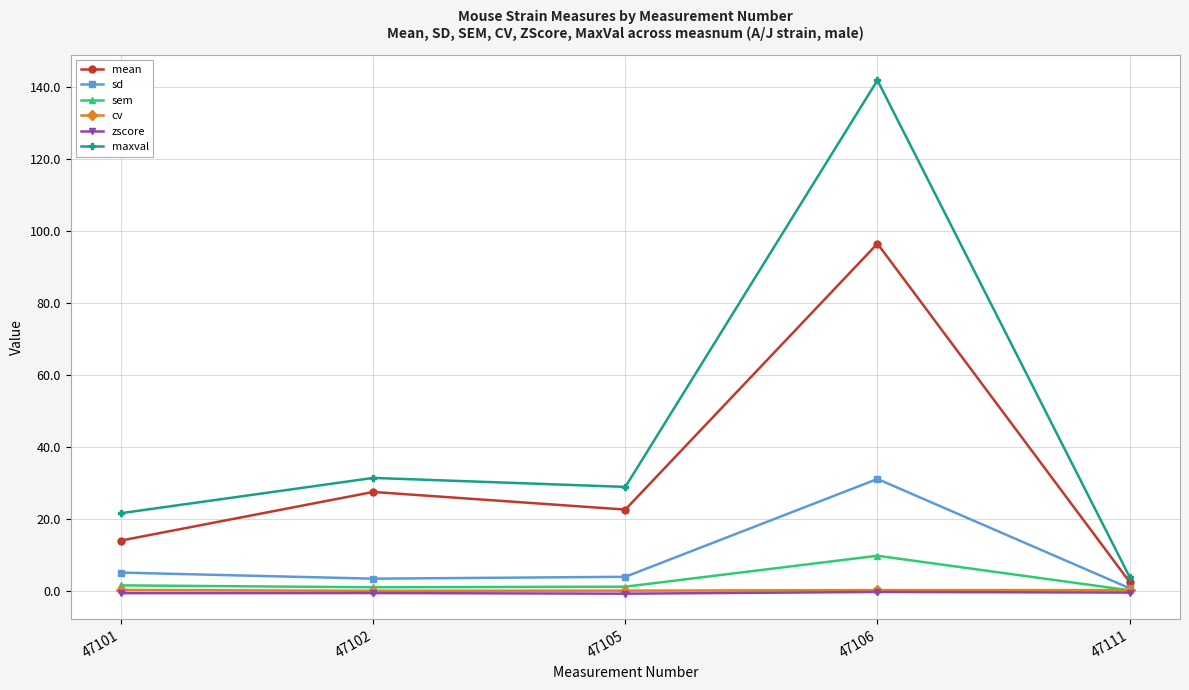

The value of sem at 47106 is 9.9. True or false?

True